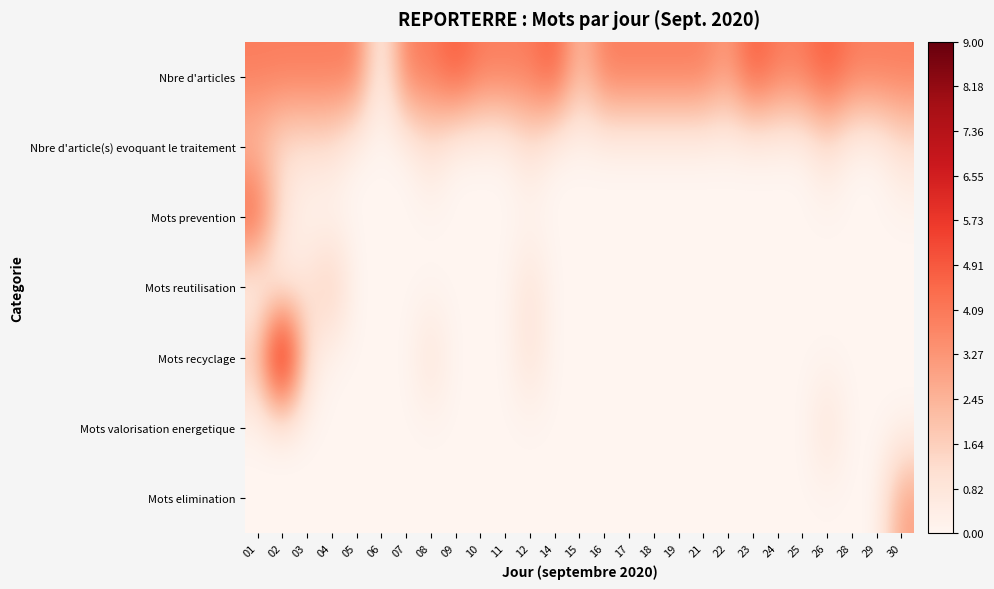

Which label corresponds to the largest value in the chart?

02